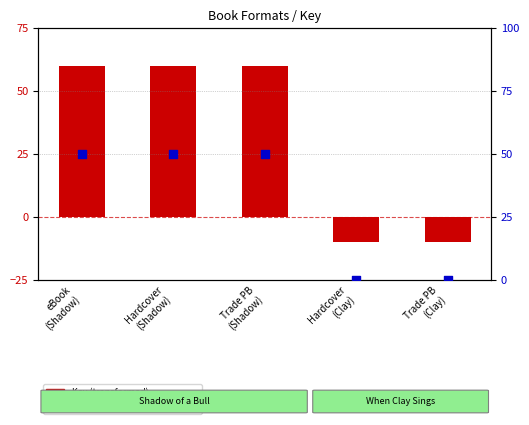

Which series reaches the minimum Y coordinate?

Key (transformed)